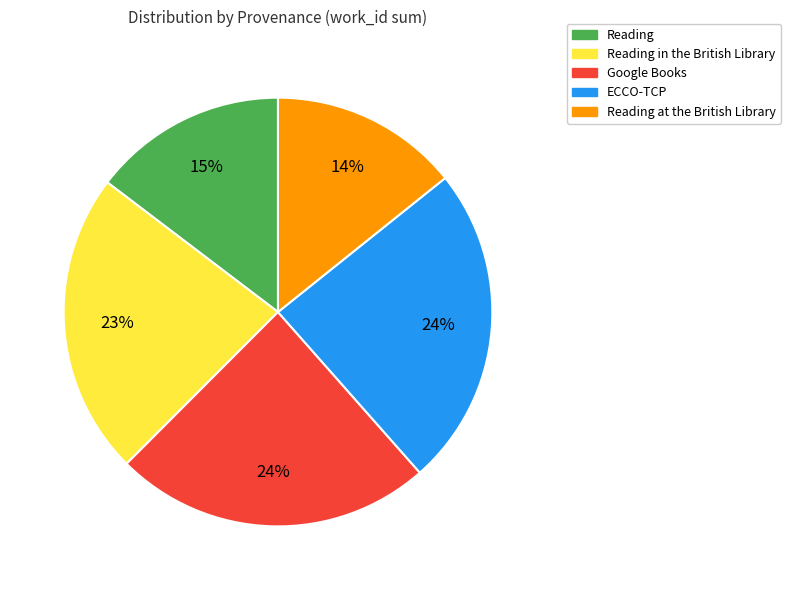

To the nearest percent, what is the difference between the Google Books and Reading in the British Library slice percentages?

1%